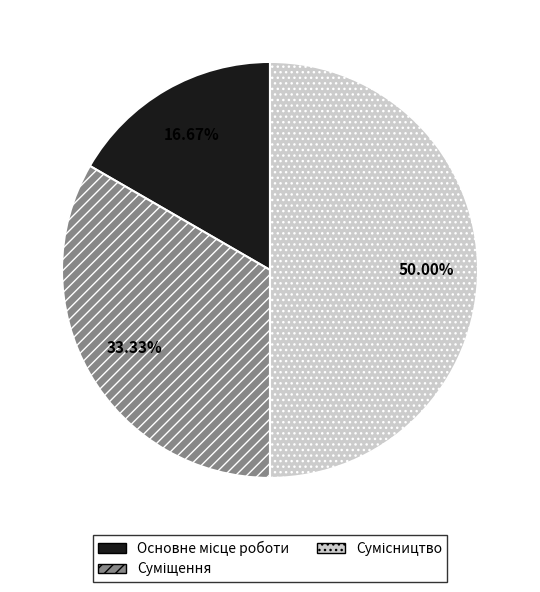

Is it true that Основне місце роботи is 28% of the pie?

False